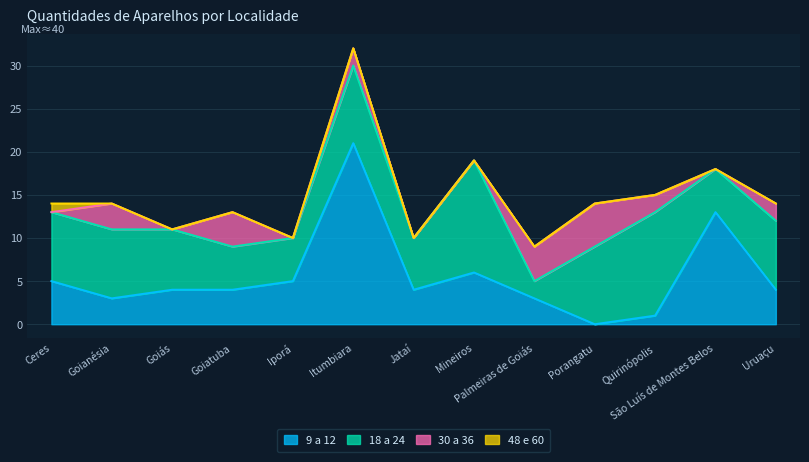

Rank the series by their maximum value, from lowest to highest.

48 e 60, 30 a 36, 18 a 24, 9 a 12